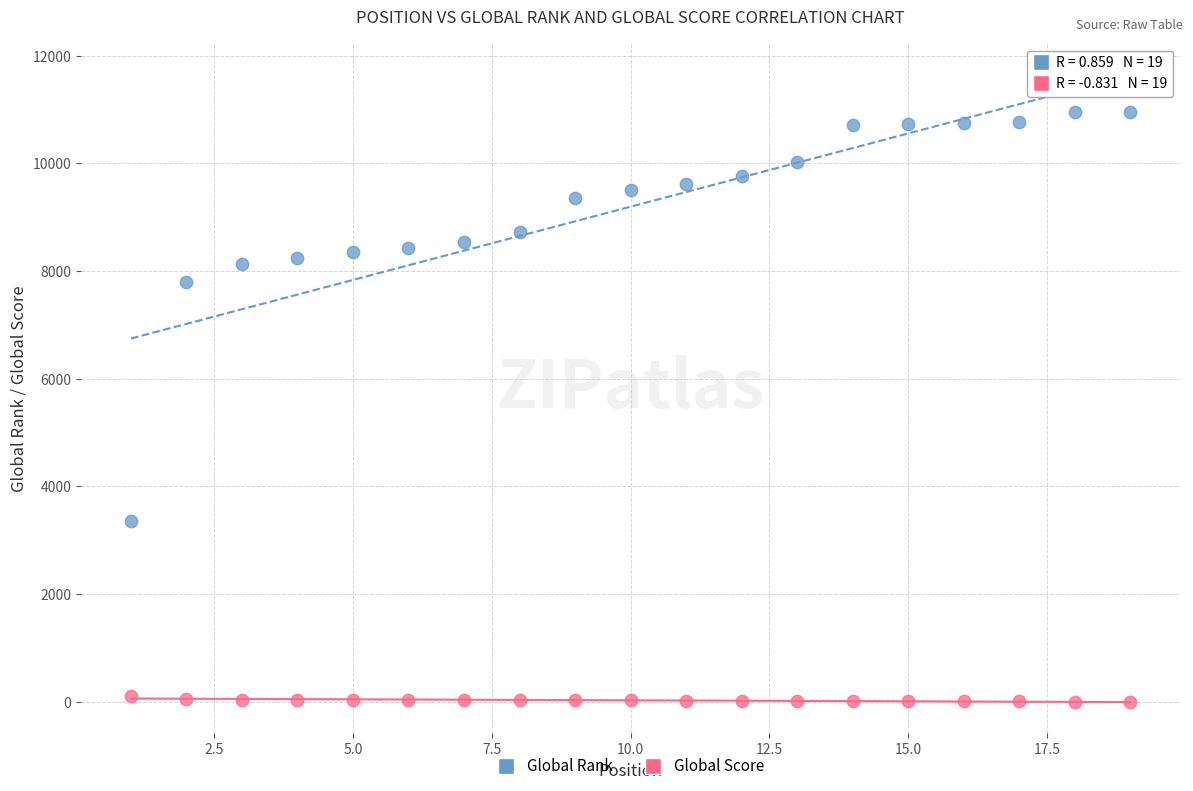

Which series contains the highest Y value?

Global Rank